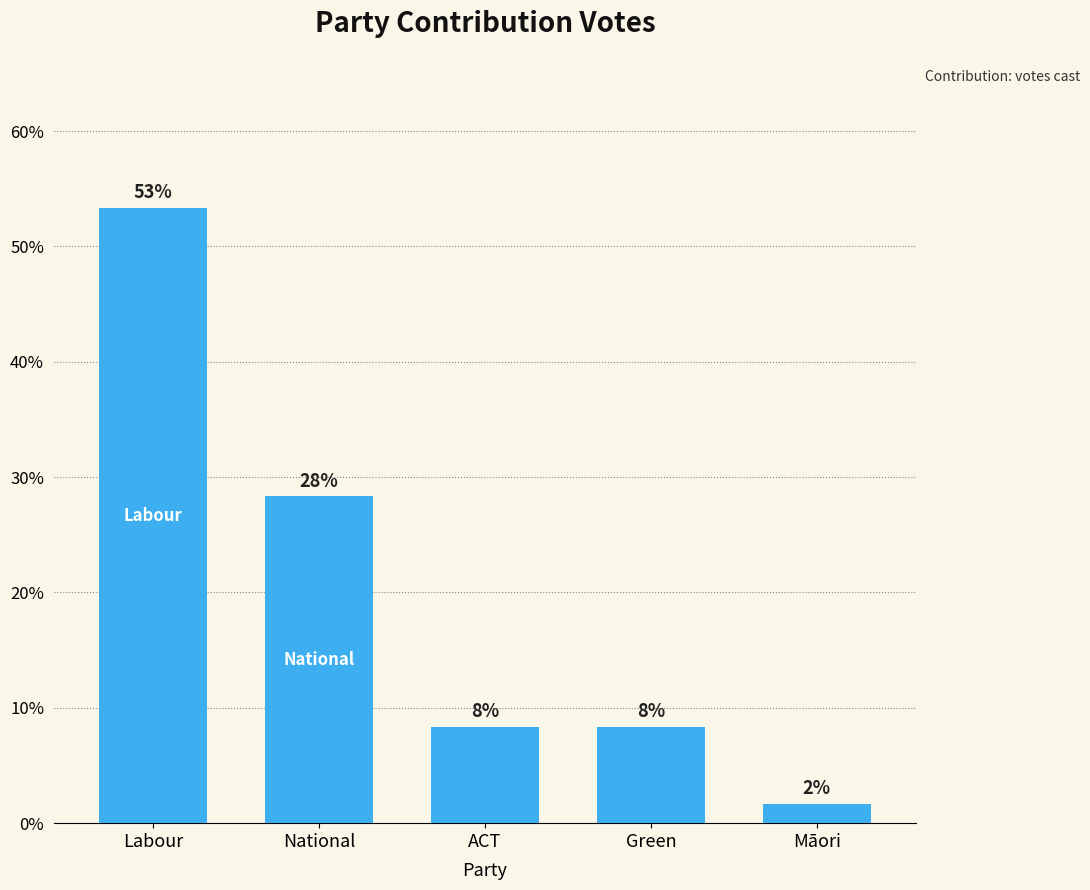

List the labels in order of value, largest first.

Labour, National, ACT, Green, Māori